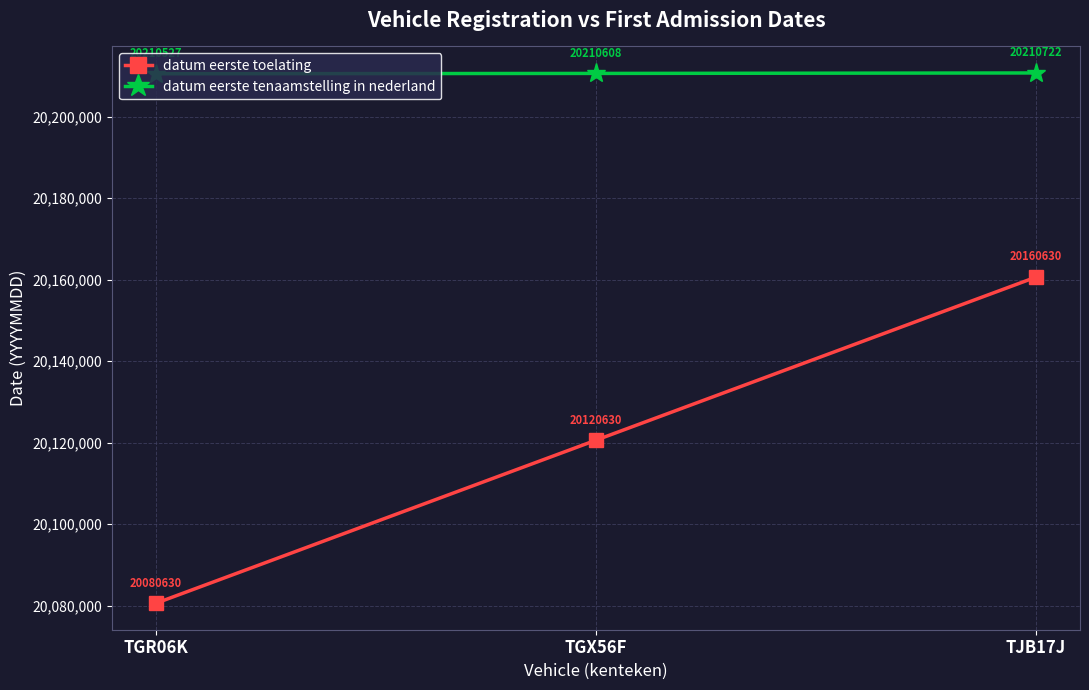

What is the difference between the highest and lowest values at TJB17J?

50092